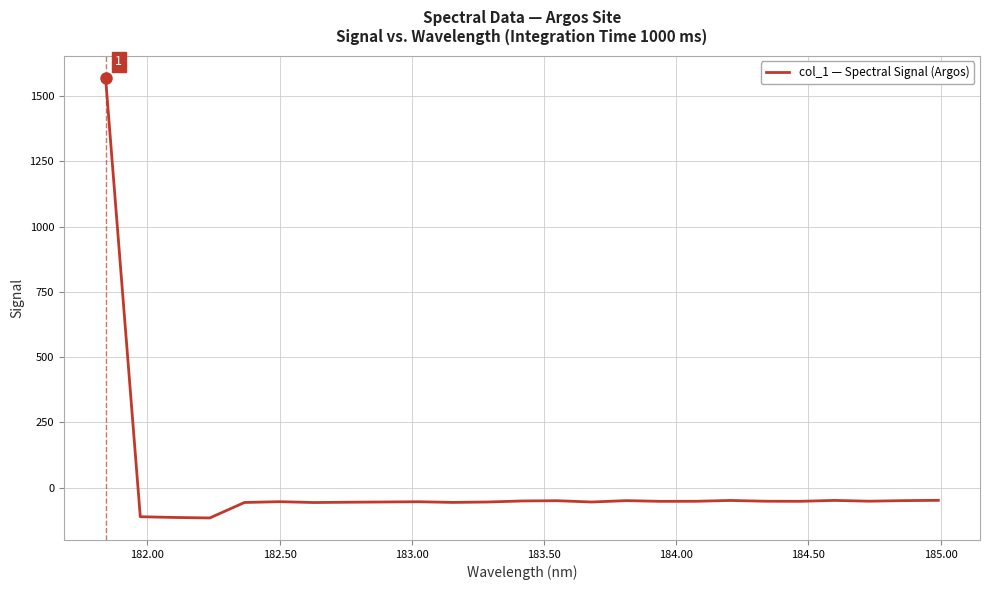

What is the maximum value shown in the chart?

1571.4